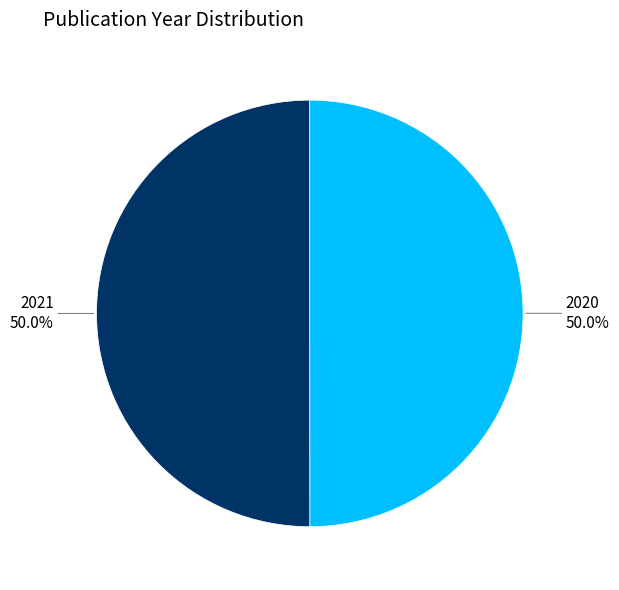

To the nearest percent, what is the average slice percentage?

50%